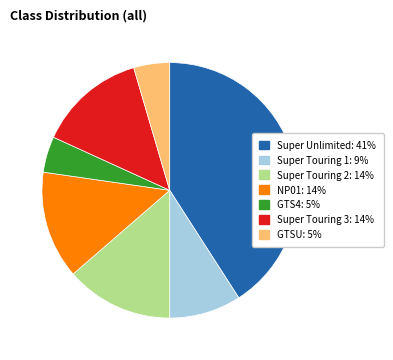

Approximately how many times larger is the value at Super Touring 3 compared to NP01?

1.0